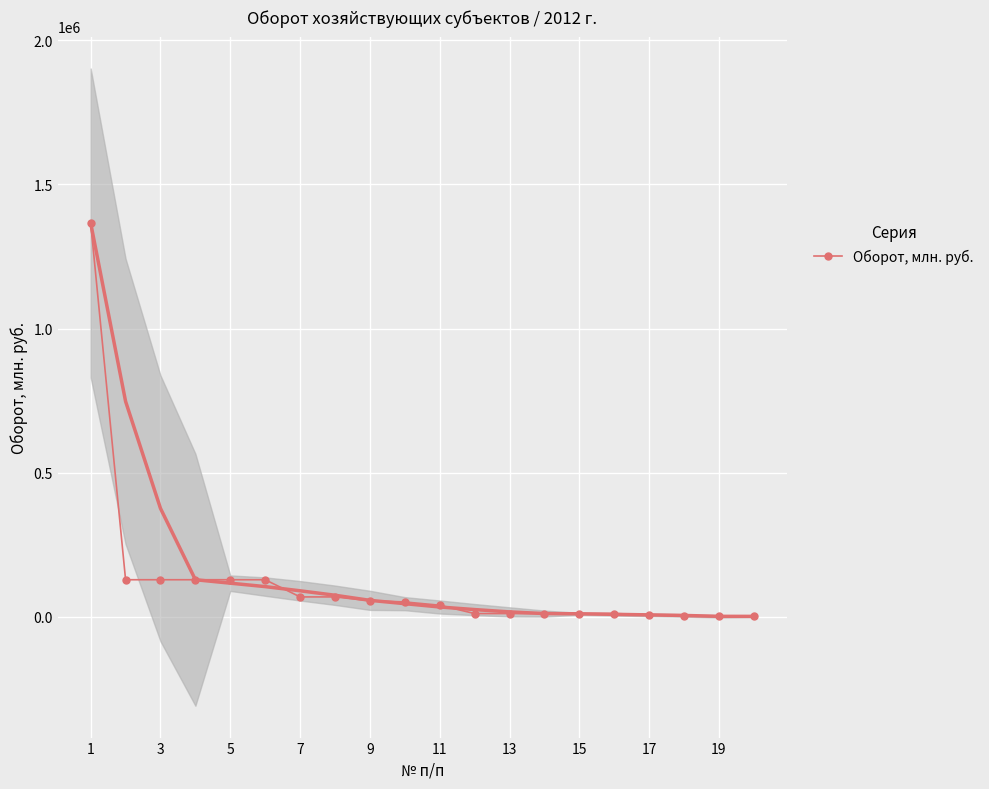

What is the minimum value shown in the chart?

1960